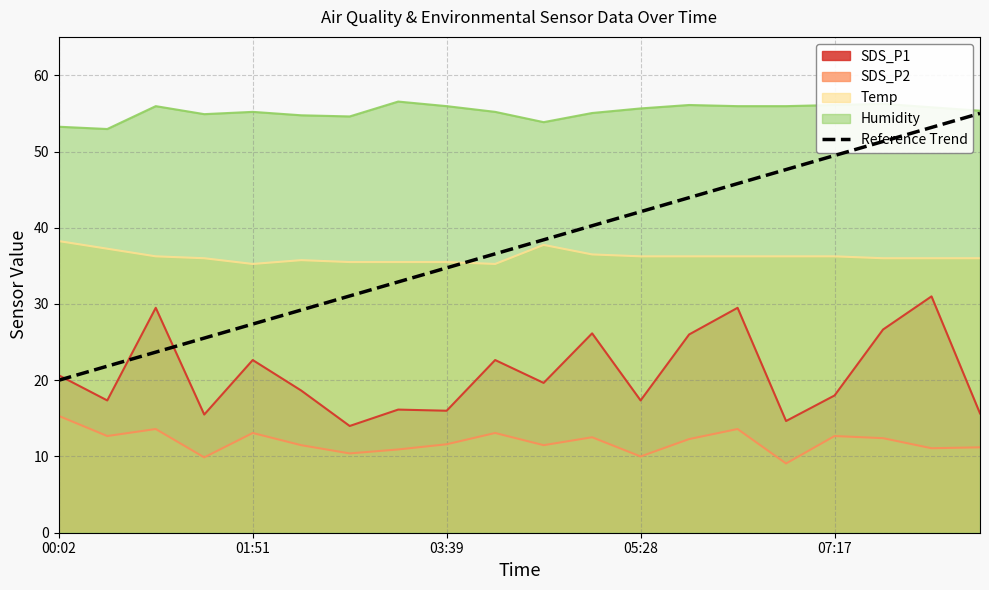

Which series has the widest spread of values?

Reference Trend